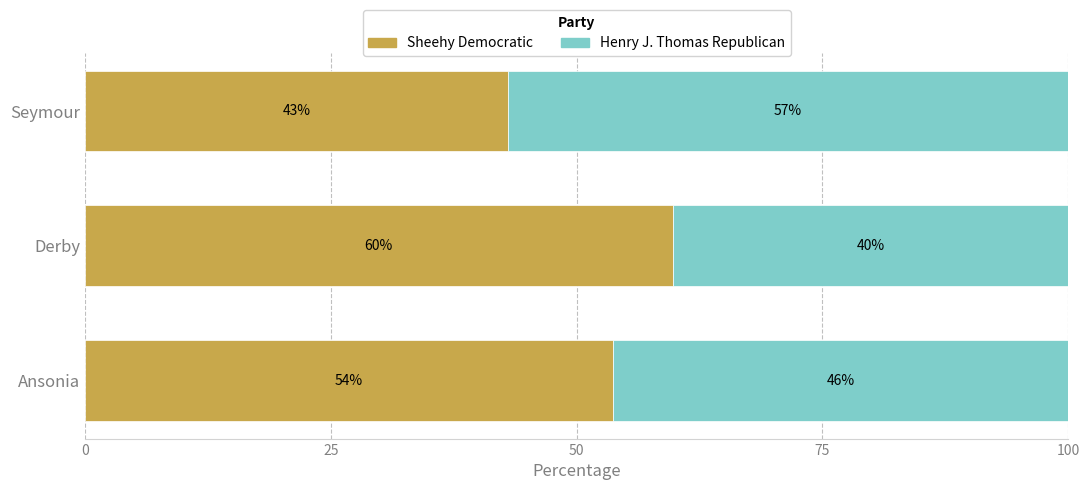

List the labels in order of Sheehy Democratic value, smallest first.

Seymour, Ansonia, Derby